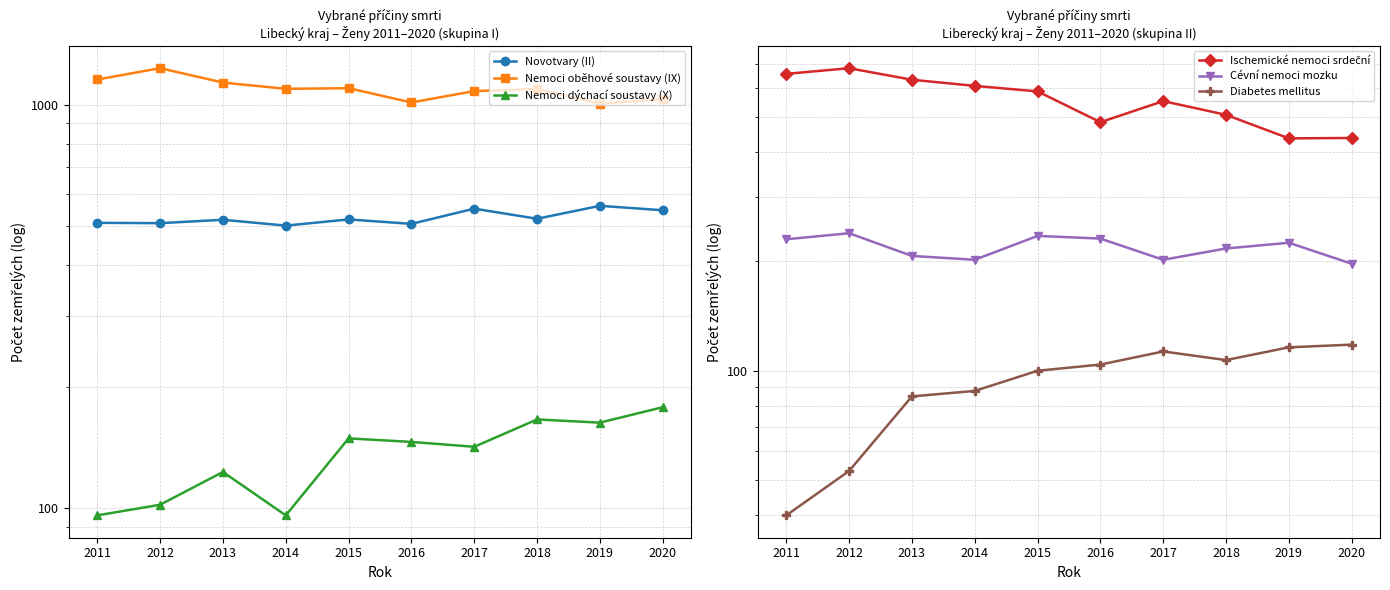

What is the value of the Ischemické nemoci srdeční point at the 8th from the left?

506